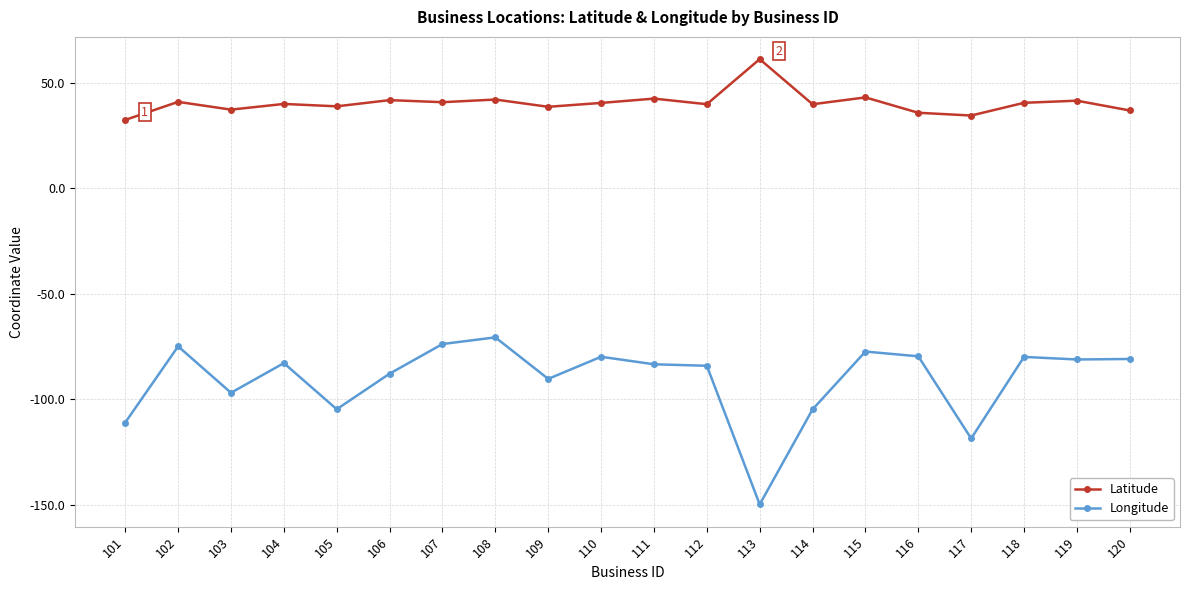

True or false: Latitude has more than 2 interior local peaks.

True